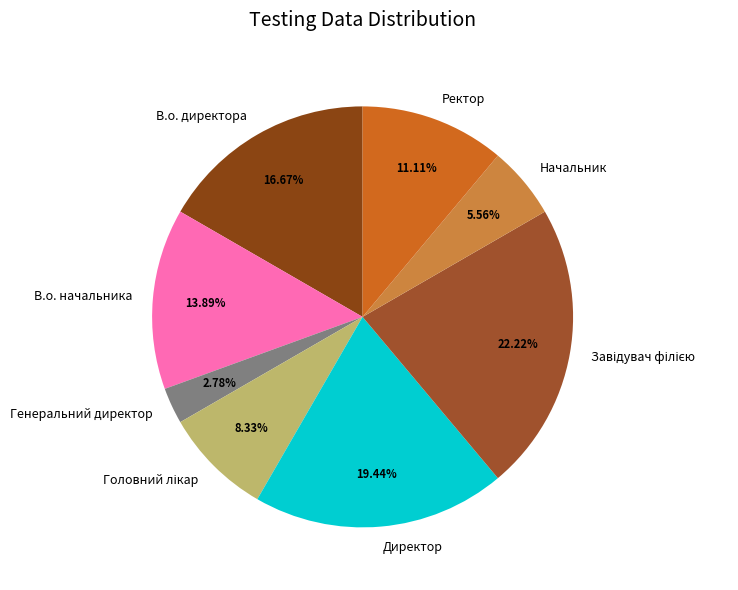

To the nearest percent, what is the combined percentage of Ректор and В.о. начальника?

25%